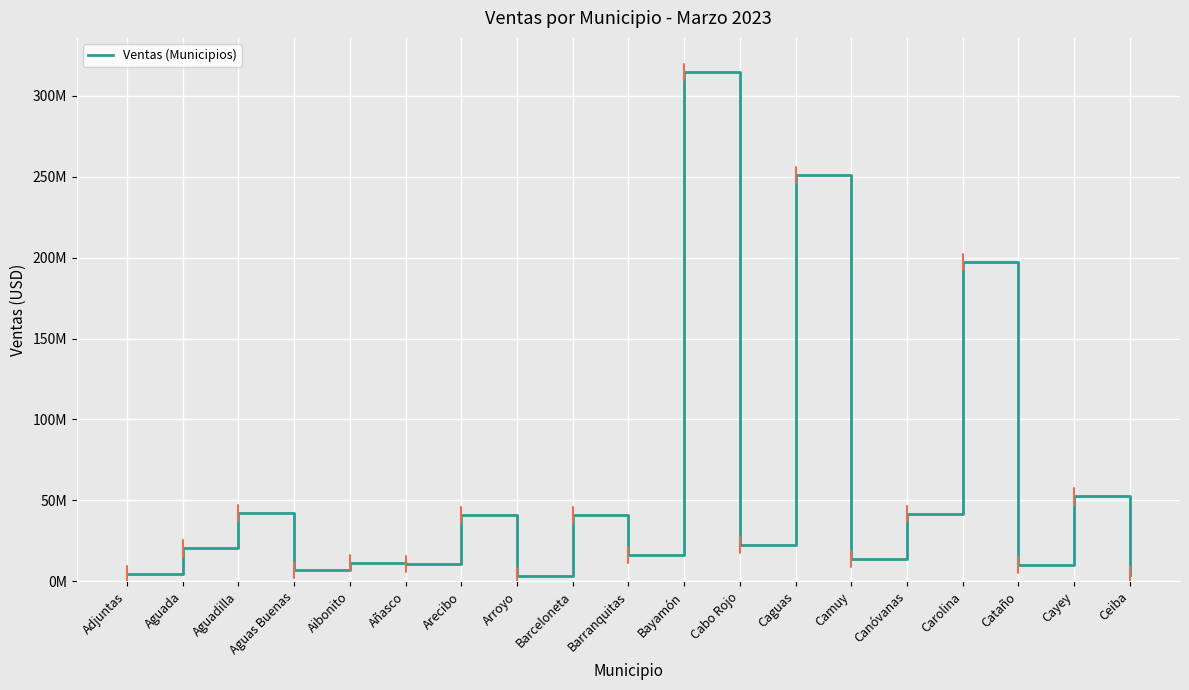

Which has a higher value, Bayamón or Aguas Buenas?

Bayamón